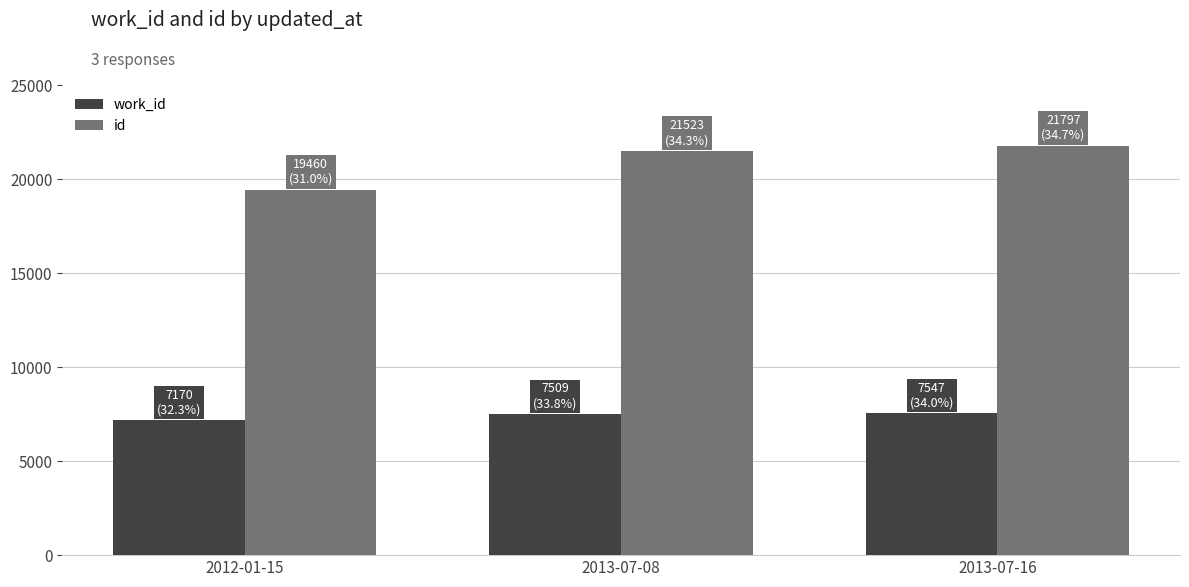

What is the minimum value for id?

19460